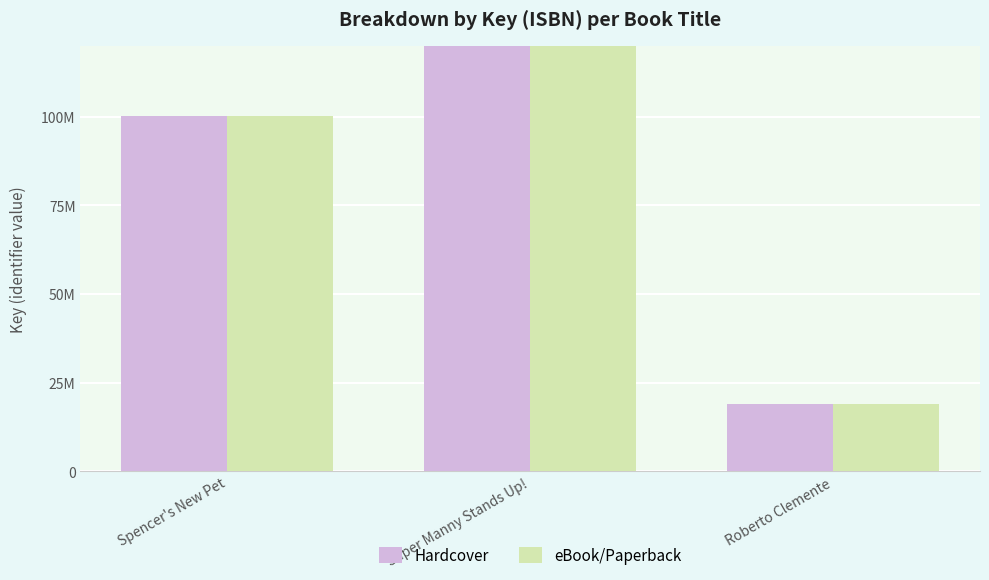

Which series has the widest spread of values?

Hardcover